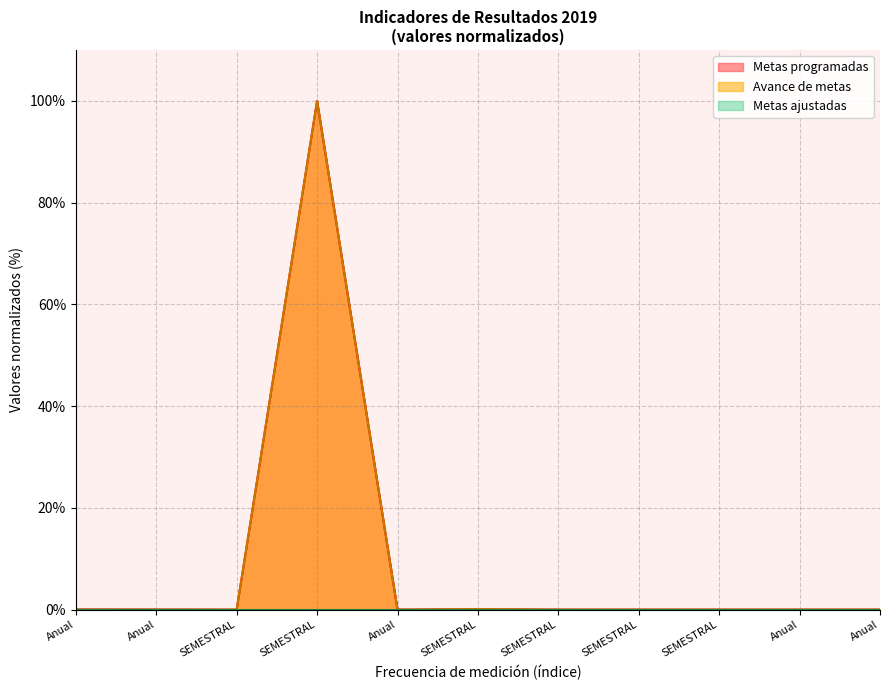

Does the chart have visible grid lines?

Yes